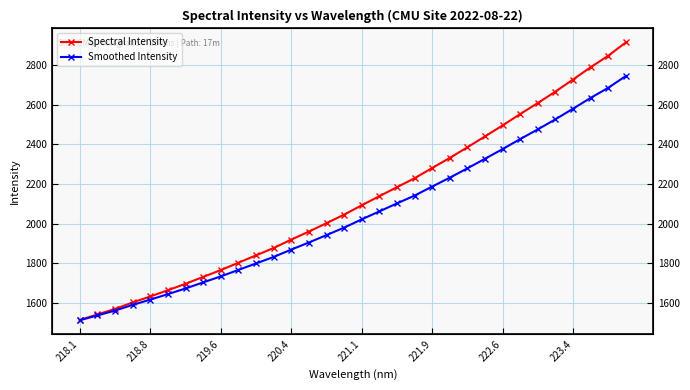

Which series has the widest spread of values?

Spectral Intensity